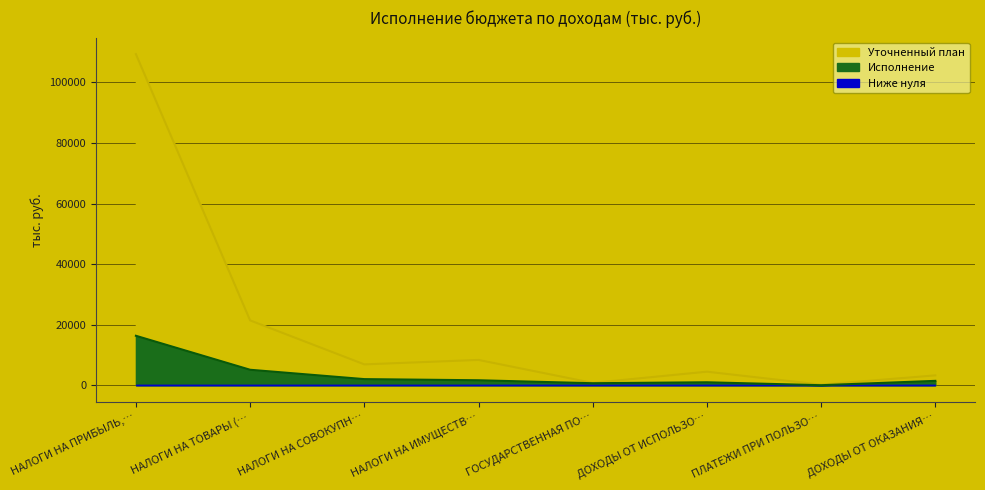

Where is the first local maximum for Исполнение?

ДОХОДЫ ОТ ИСПОЛЬЗО…